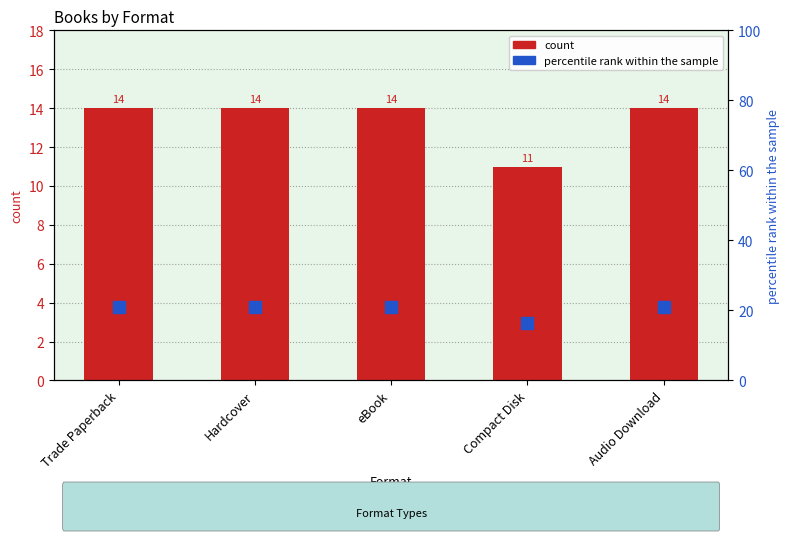

Reading left to right, transcribe all the data shown in this chart.

count: Trade Paperback=14.0	Hardcover=14.0	eBook=14.0	Compact Disk=11.0	Audio Download=14.0
percentile rank within the sample: Trade Paperback=20.9	Hardcover=20.9	eBook=20.9	Compact Disk=16.4	Audio Download=20.9